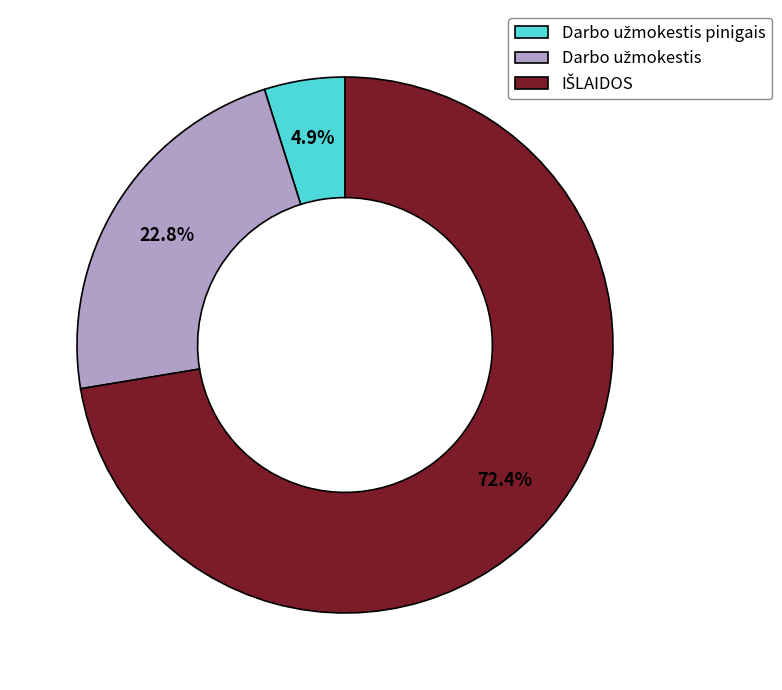

Is there any slice that represents more than half of the pie?

Yes